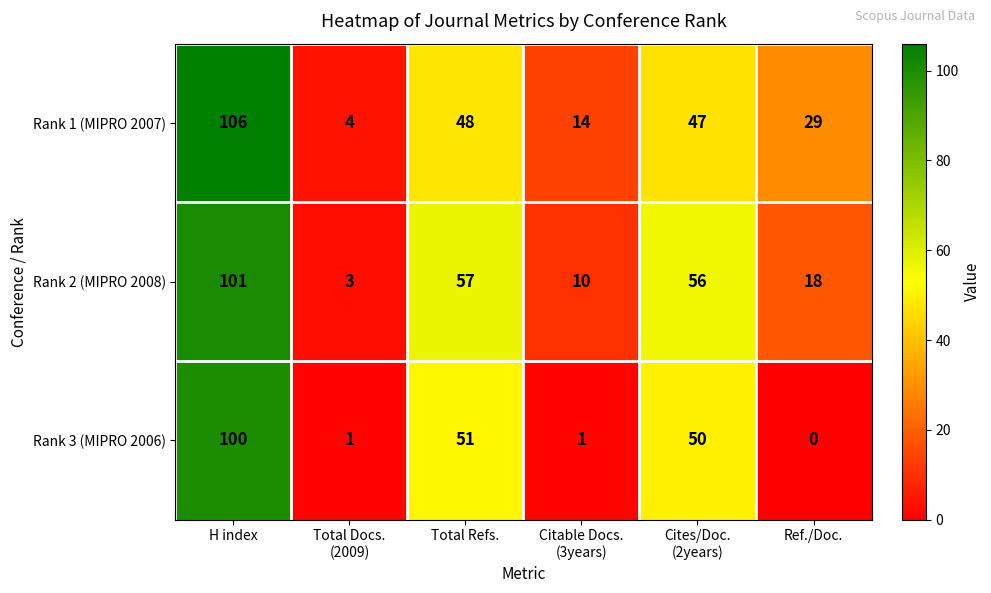

Which series changed the most between Total Docs.
(2009) and Citable Docs.
(3years)?

Rank 1 (MIPRO 2007)